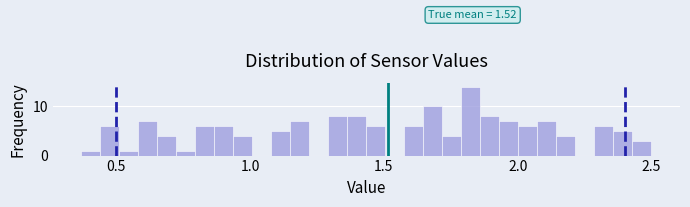

Around what value on the x-axis is the tallest bar? Give the approximate position of its centre, as read against the axis.

1.85